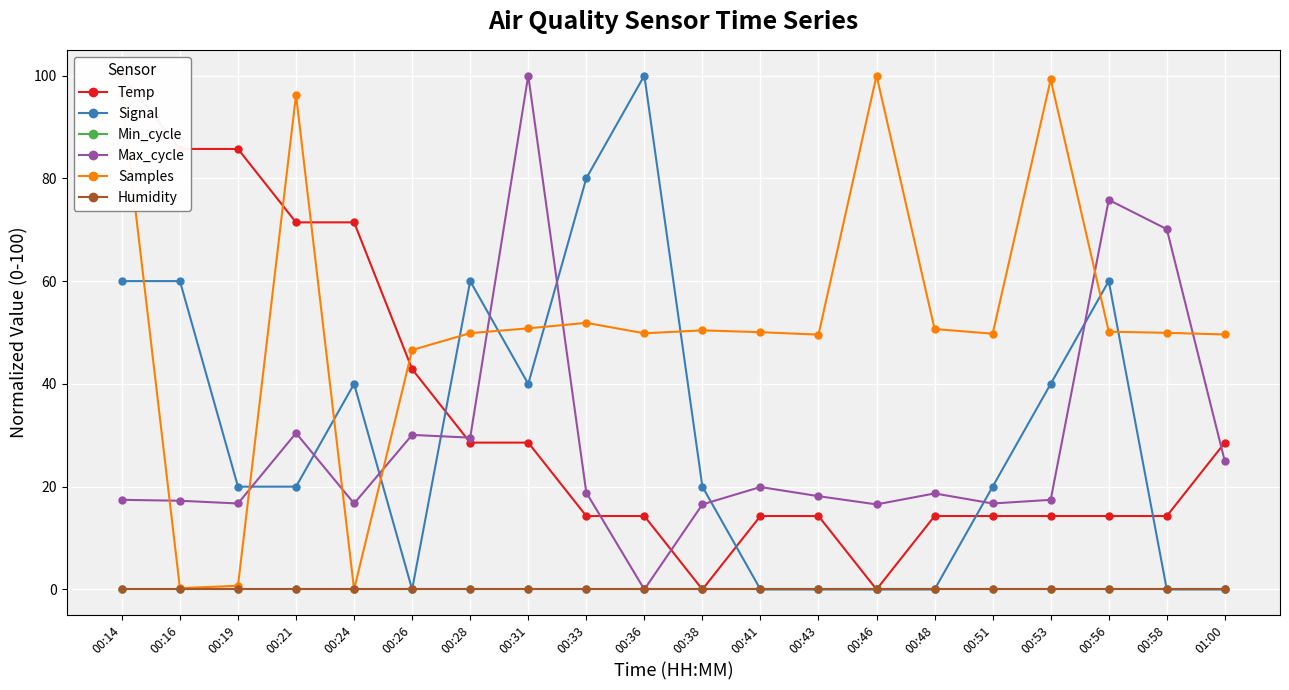

Is the value of Humidity at 00:43 greater than the value of Temp at 00:28?

No